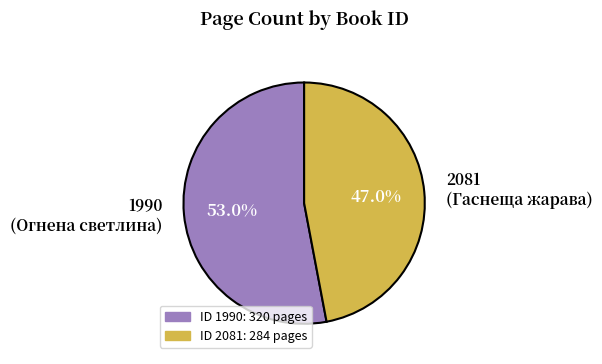

Is there a majority slice in this chart?

Yes